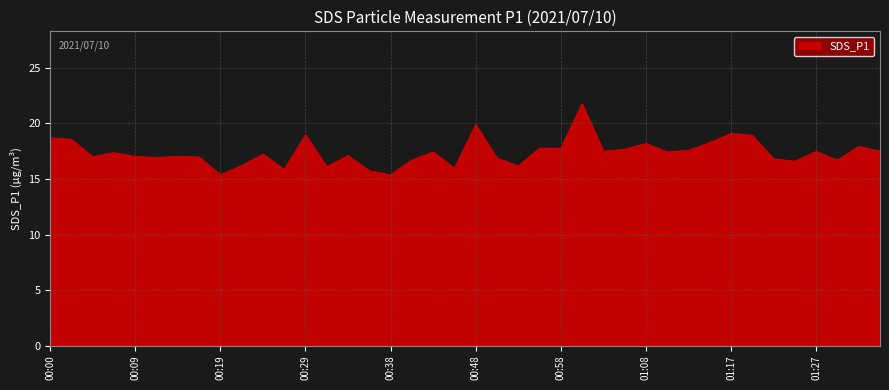

What is the smallest value displayed?

15.4